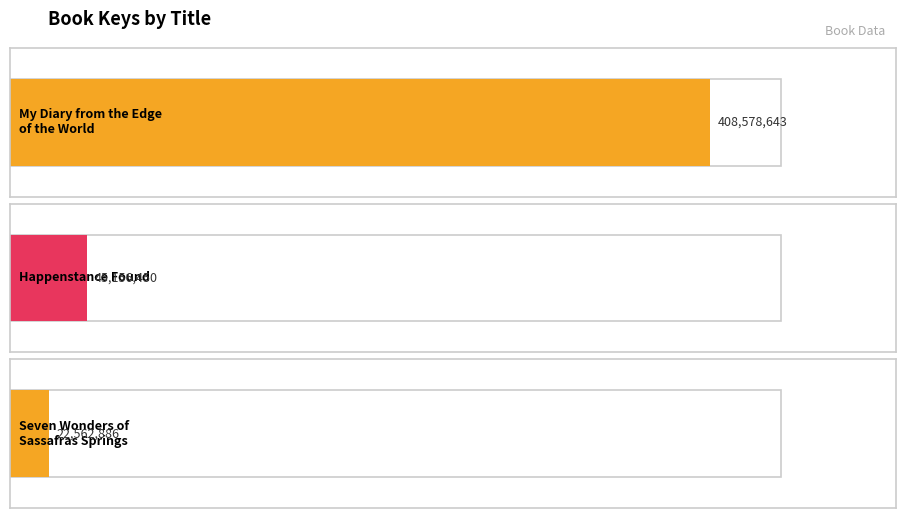

What is the difference between the maximum and minimum values?

386015757